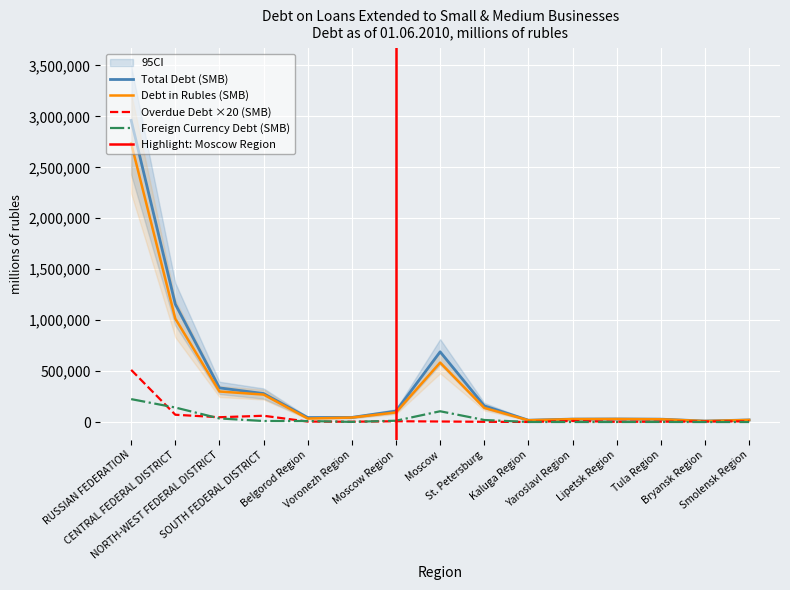

The Overdue Debt Total (SMB) series shows 7378 at Belgorod Region. True or false?

False